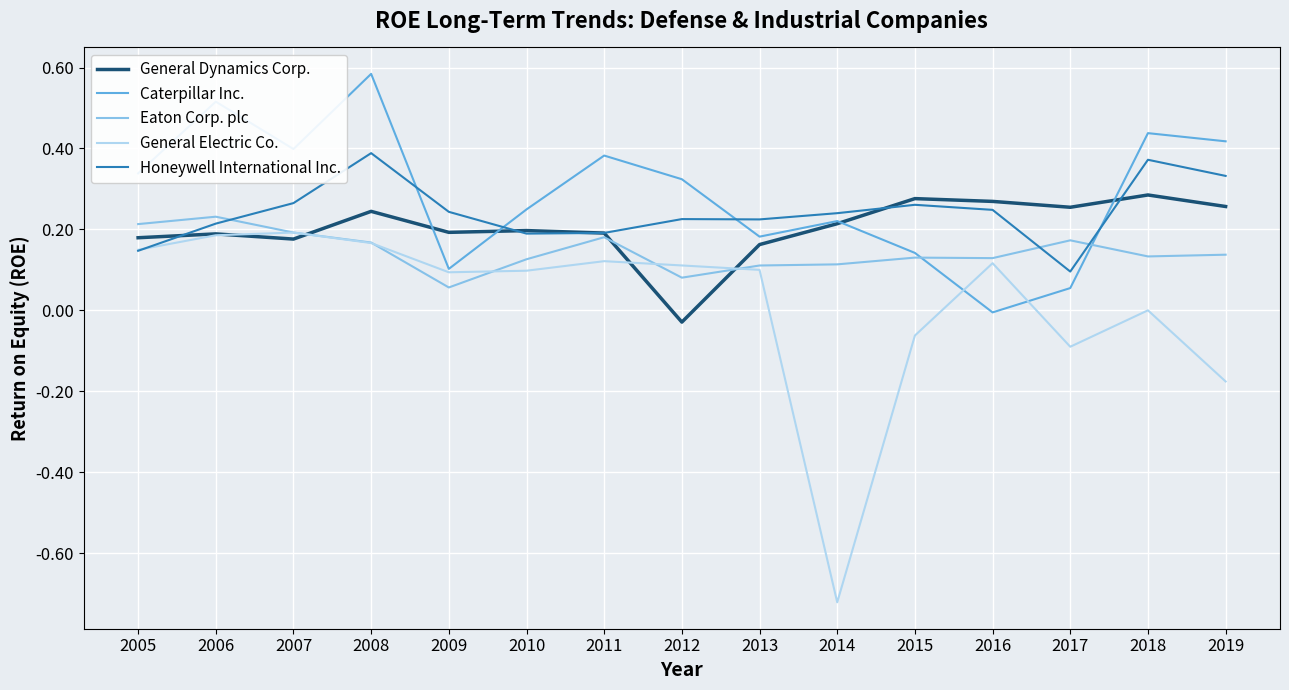

The General Electric Co. series shows 0.0 at 2013. True or false?

False